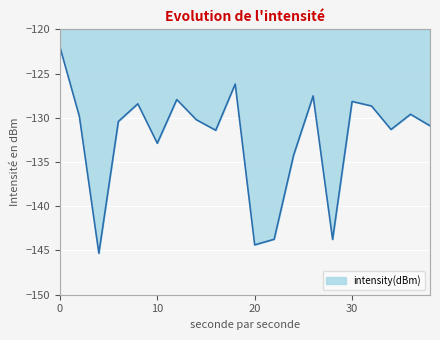

What is the difference between the maximum and minimum values?

23.3